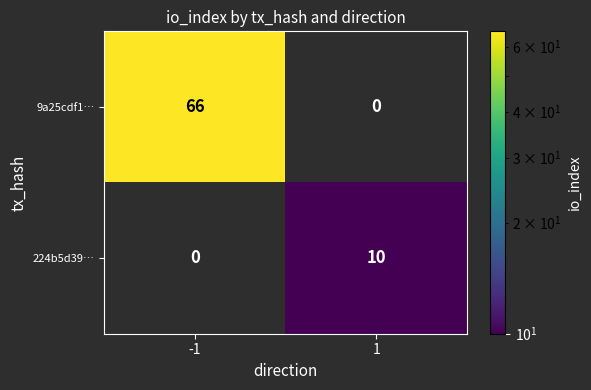

What is the difference between the 9a25cdf1… values at 1 and -1?

66